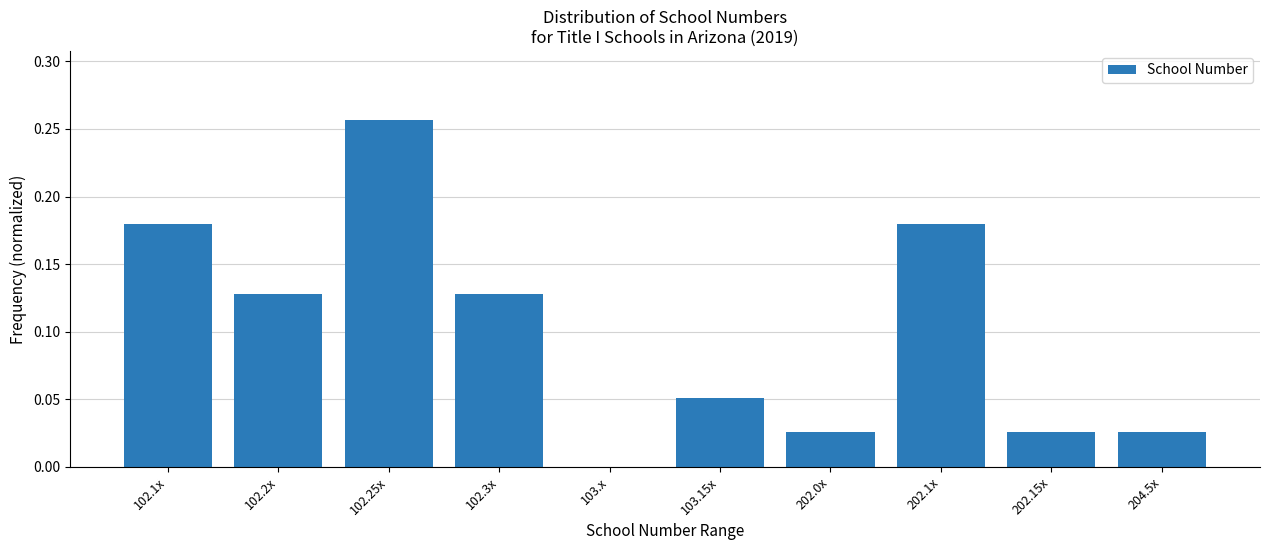

Which label corresponds to the largest value in the chart?

102.25x